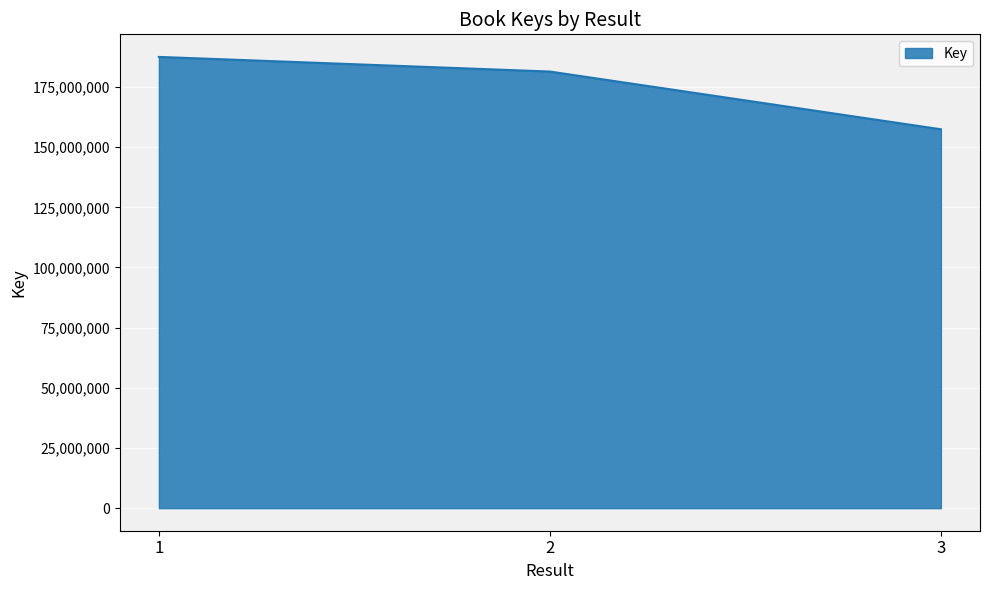

What is the sum of the values at 3 and 2?

338839168